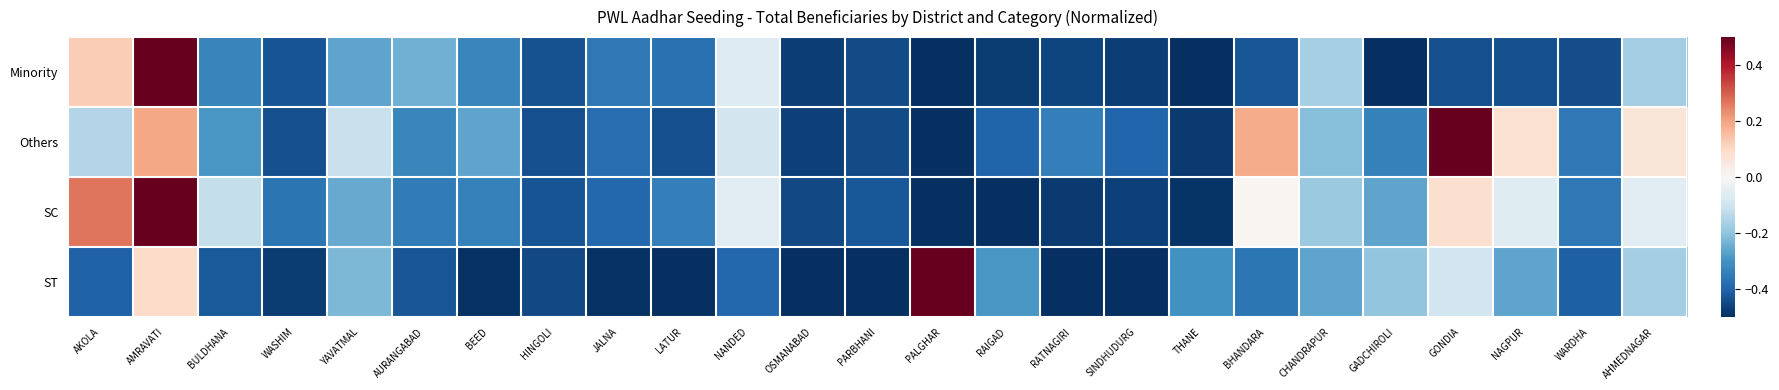

At GONDIA, list the series in order from largest to smallest.

Others, SC, ST, Minority